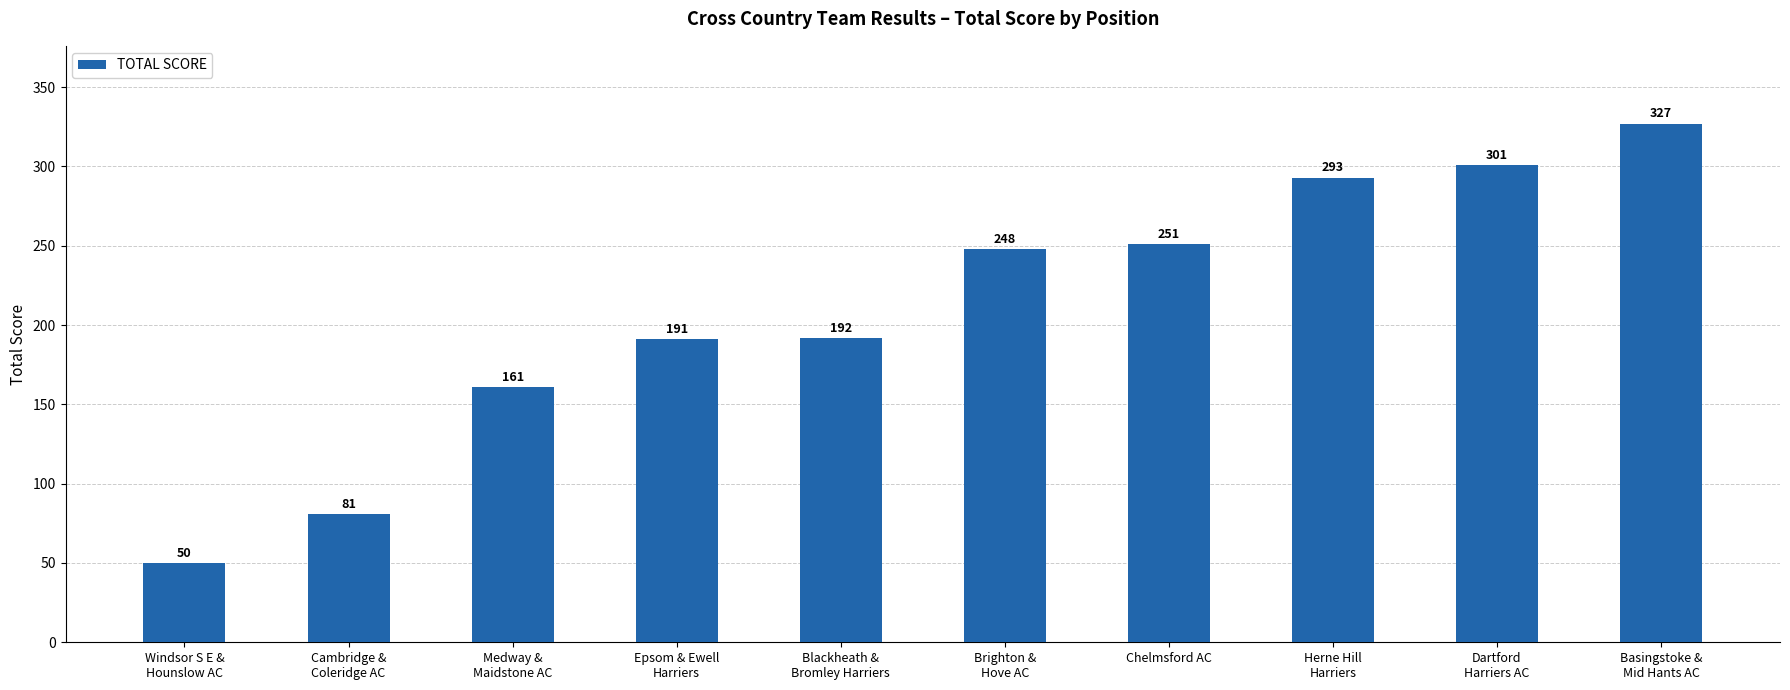

What is the ratio of the value at Basingstoke &
Mid Hants AC to the value at Epsom & Ewell
Harriers?

1.7